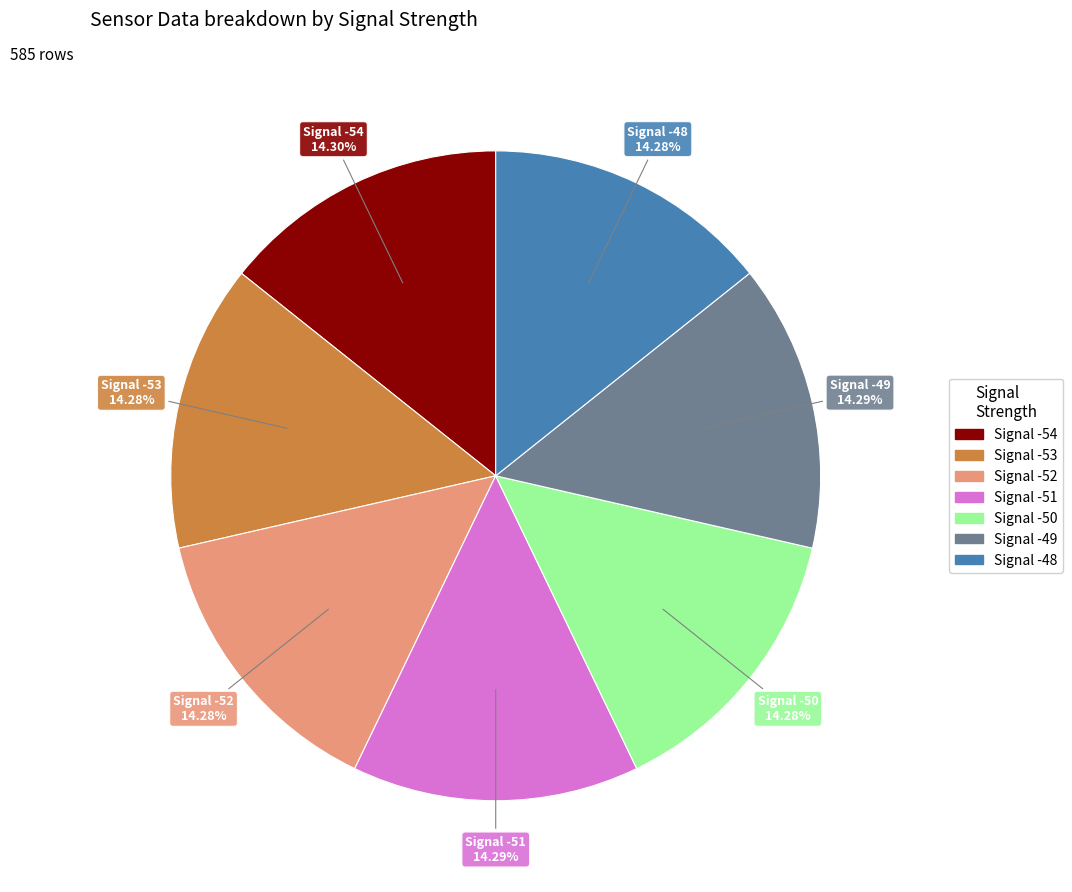

Does any single category account for the majority?

No